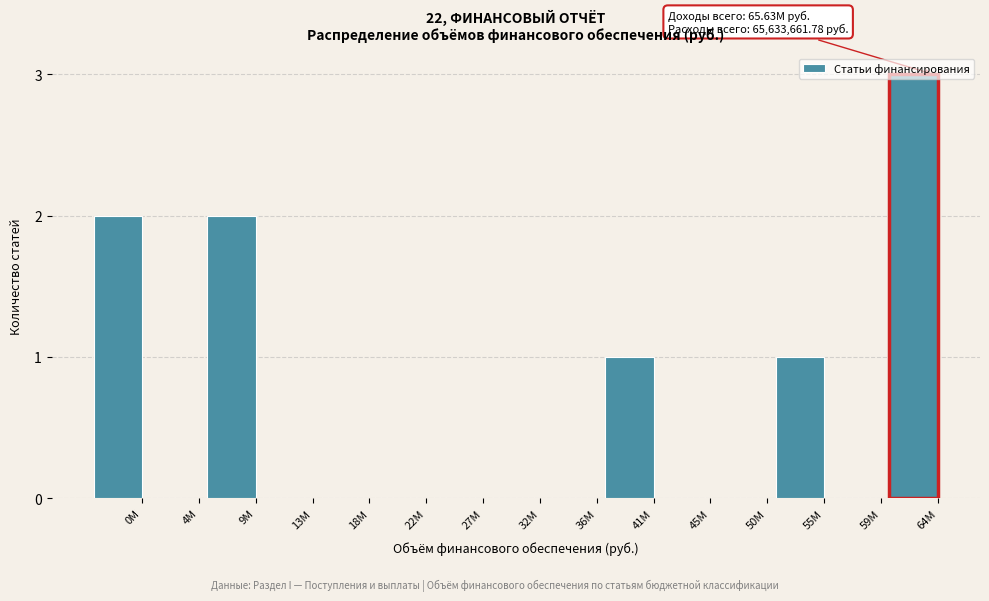

The chart shows a value of 1 at 4M. True or false?

False